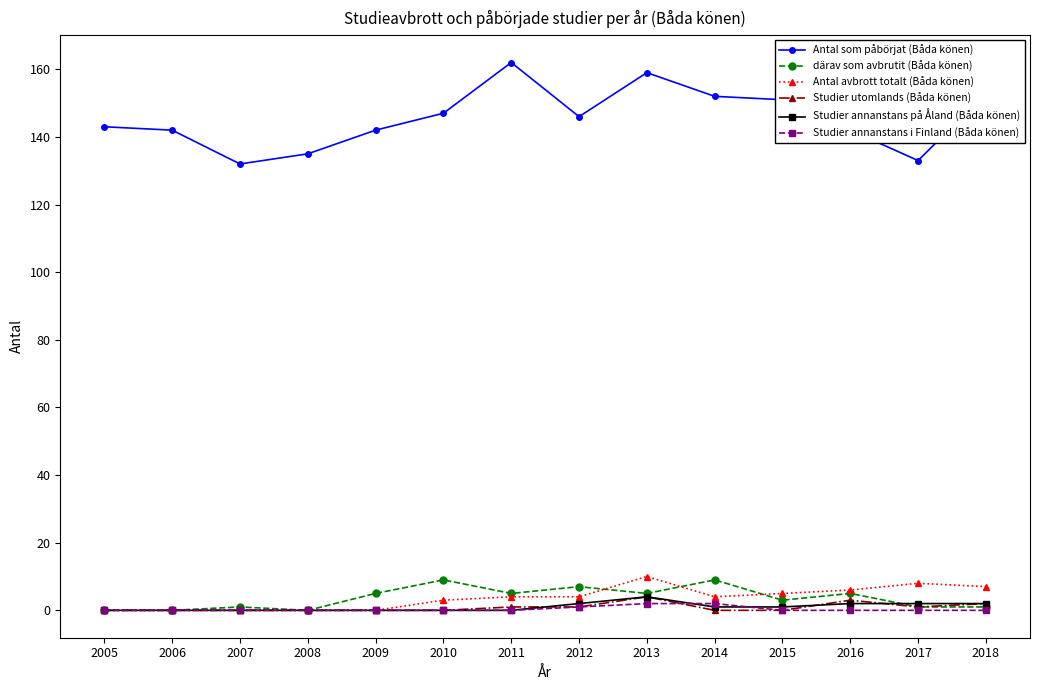

Reading left to right, extract all data points from this chart.

Antal som påbörjat (Båda könen): 143	142	132	135	142	147	162	146	159	152	151	142	133	153
därav som avbrutit (Båda könen): 0	0	1	0	5	9	5	7	5	9	3	5	1	1
Antal avbrott totalt (Båda könen): 0	0	0	0	0	3	4	4	10	4	5	6	8	7
Studier utomlands (Båda könen): 0	0	0	0	0	0	1	1	4	0	0	3	1	2
Studier annanstans på Åland (Båda könen): 0	0	0	0	0	0	0	2	4	1	1	2	2	2
Studier annanstans i Finland (Båda könen): 0	0	0	0	0	0	0	1	2	2	0	0	0	0